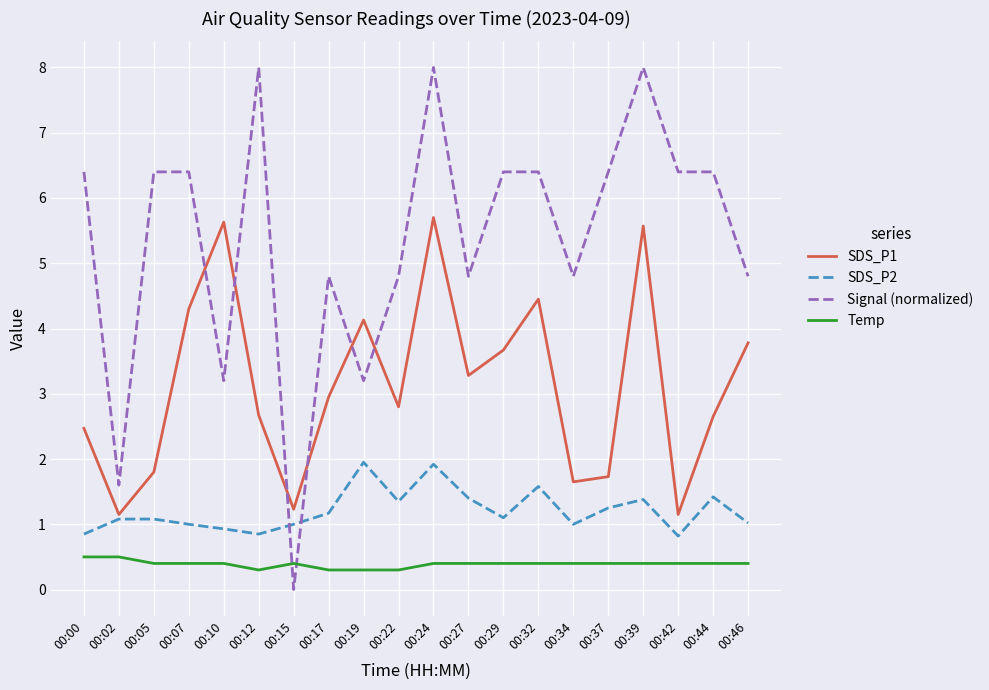

Where is SDS_P1 nearest to the value 3?

00:17